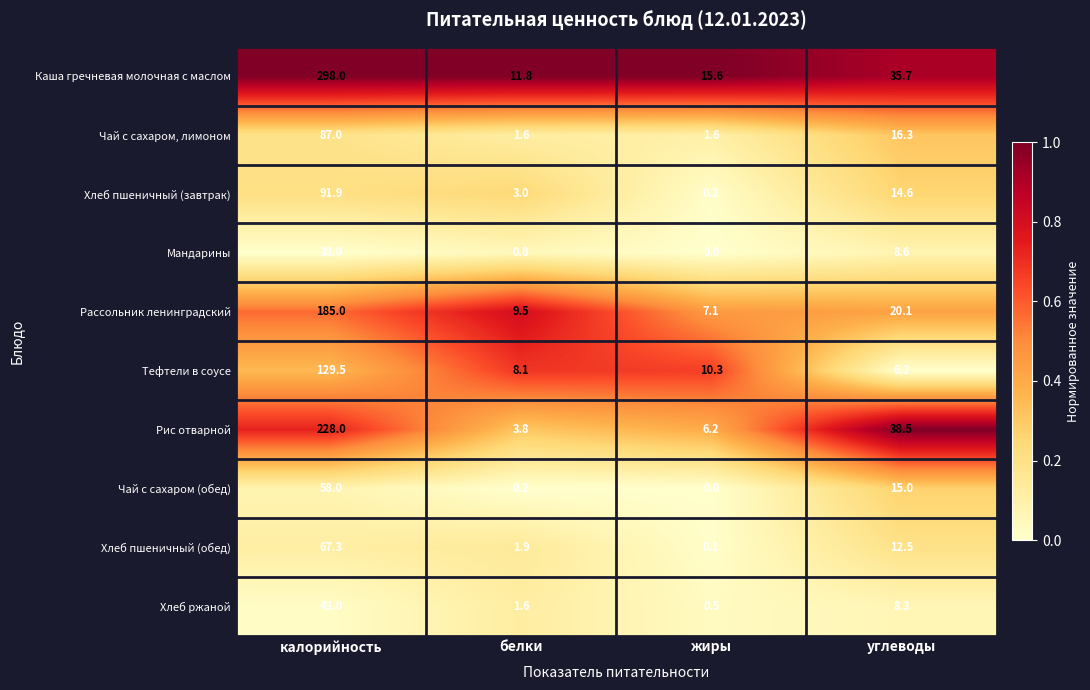

Count the number of categories in the chart.

4